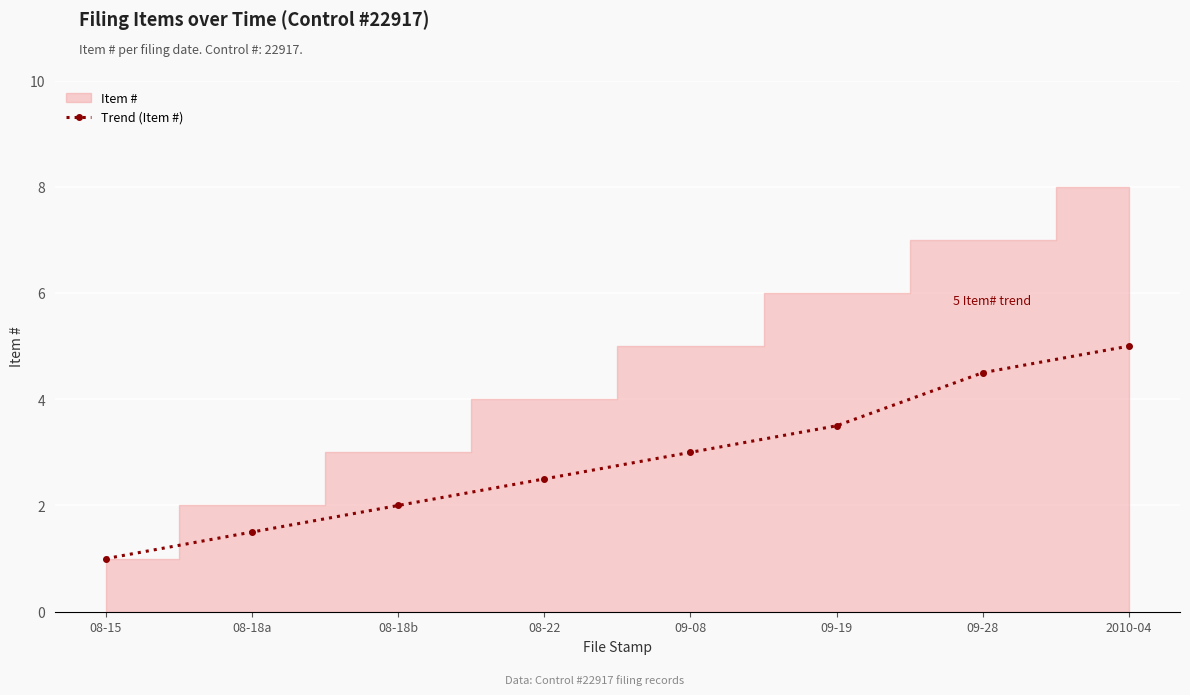

Approximately how many times larger is the value at 09-08 compared to 08-15?

3.0